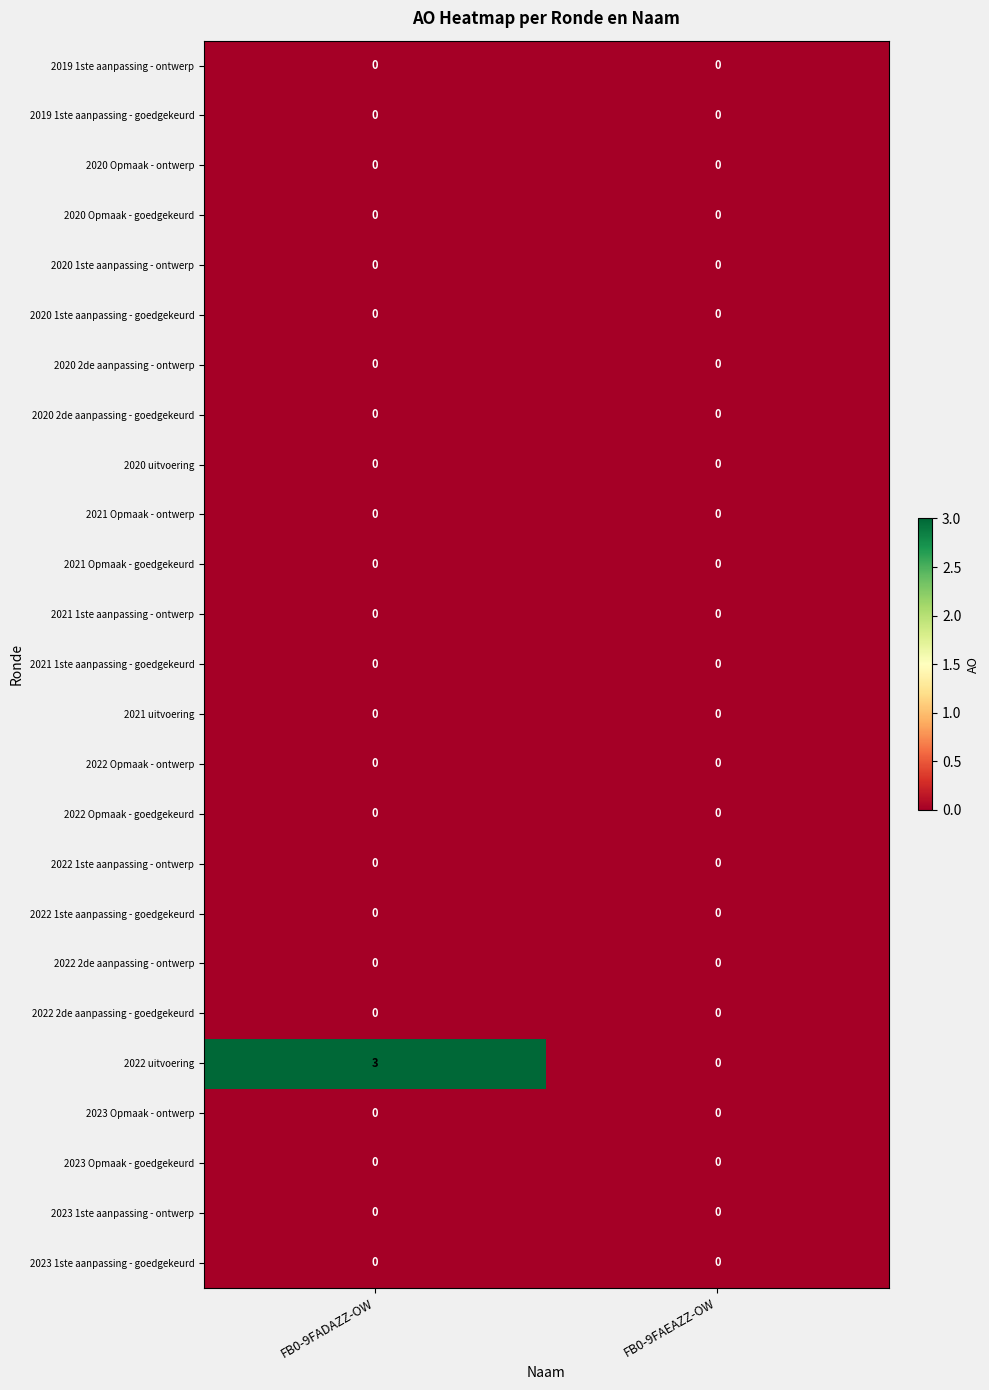

Which series has the widest spread of values?

2022 uitvoering